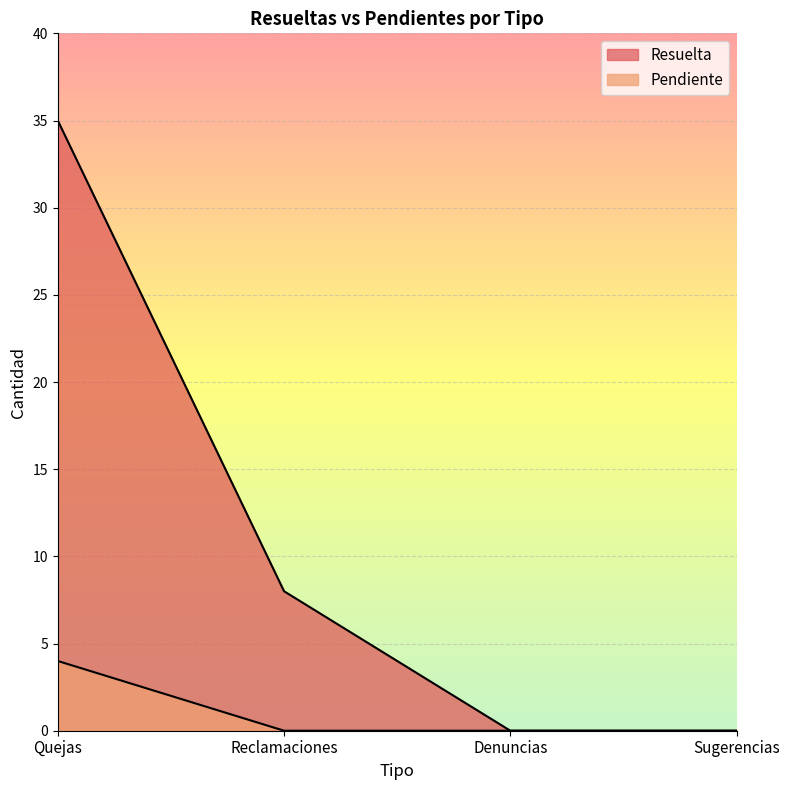

At which label does Resuelta first exceed 8?

Quejas